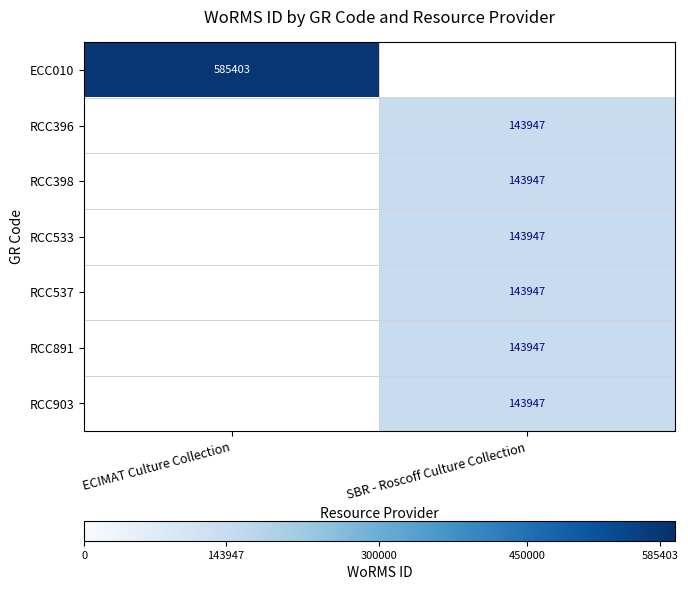

Is it true that RCC903 equals 34446 at SBR - Roscoff Culture Collection?

False